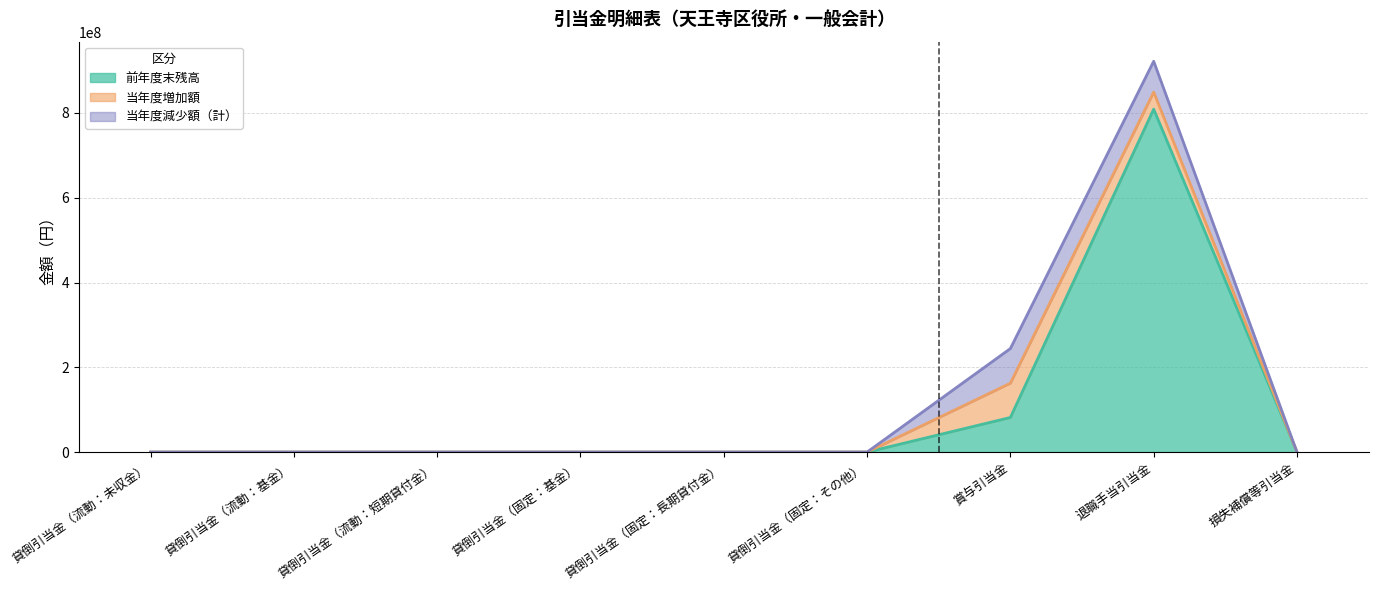

At which category does 前年度末残高 reach its first local peak?

退職手当引当金